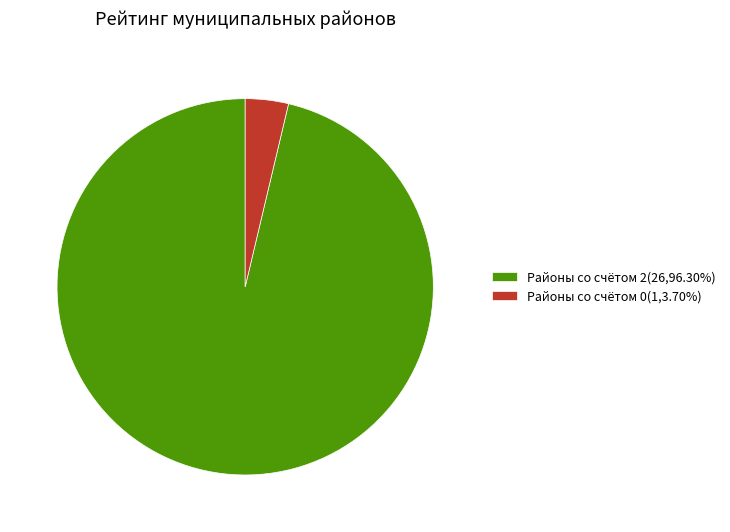

What is the ratio of the value at Районы со счётом 2(26,96.30%) to the value at Районы со счётом 0(1,3.70%)?

26.0